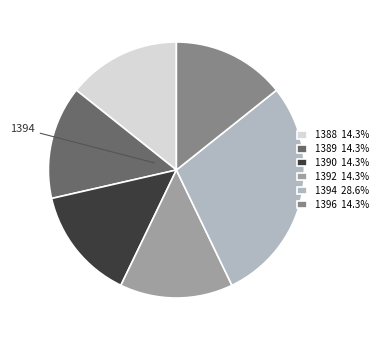

Is there any slice that represents more than half of the pie?

No